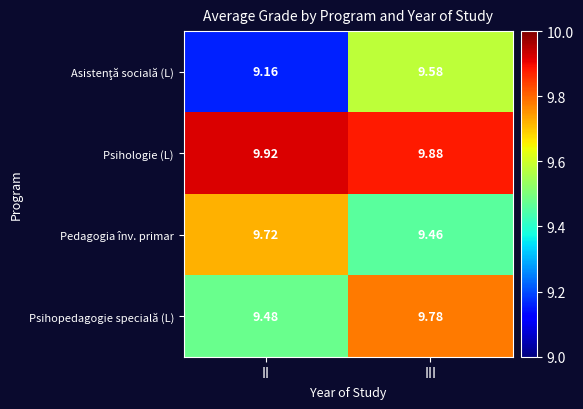

At which category does the chart reach its peak across all series?

II